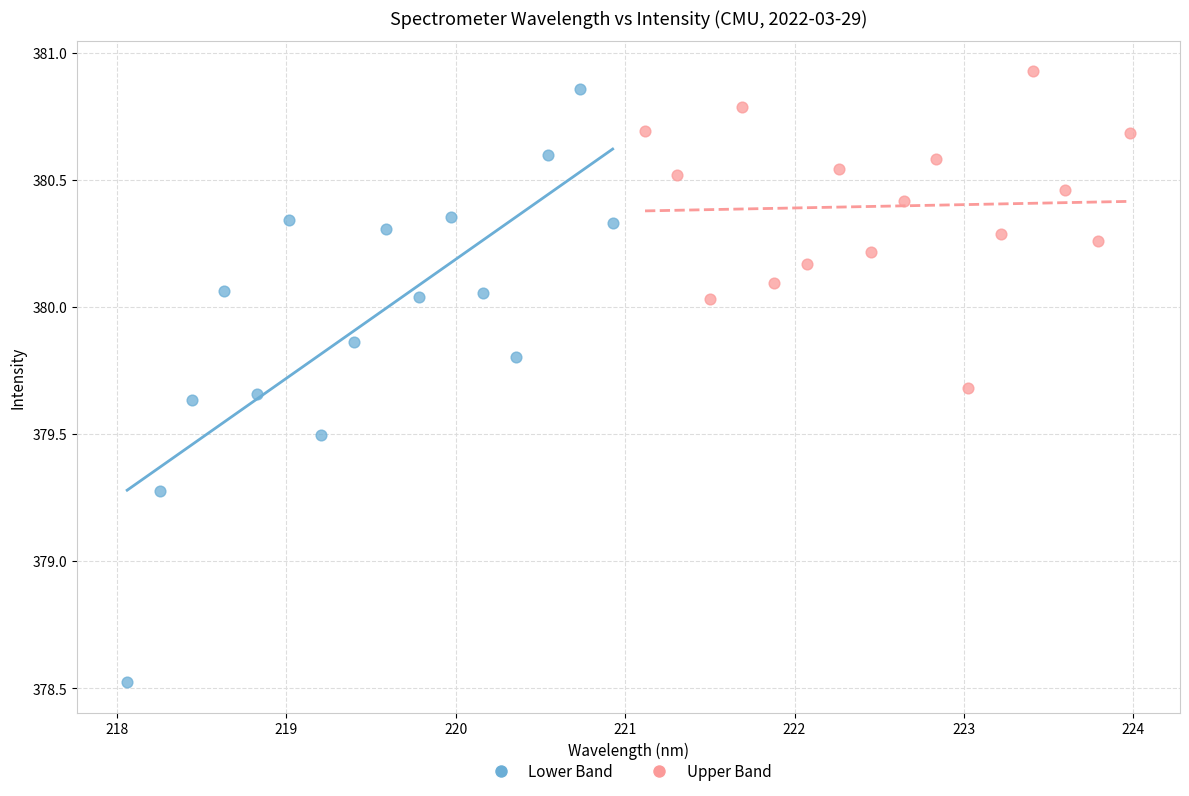

Which series reaches the minimum Y coordinate?

Lower Band